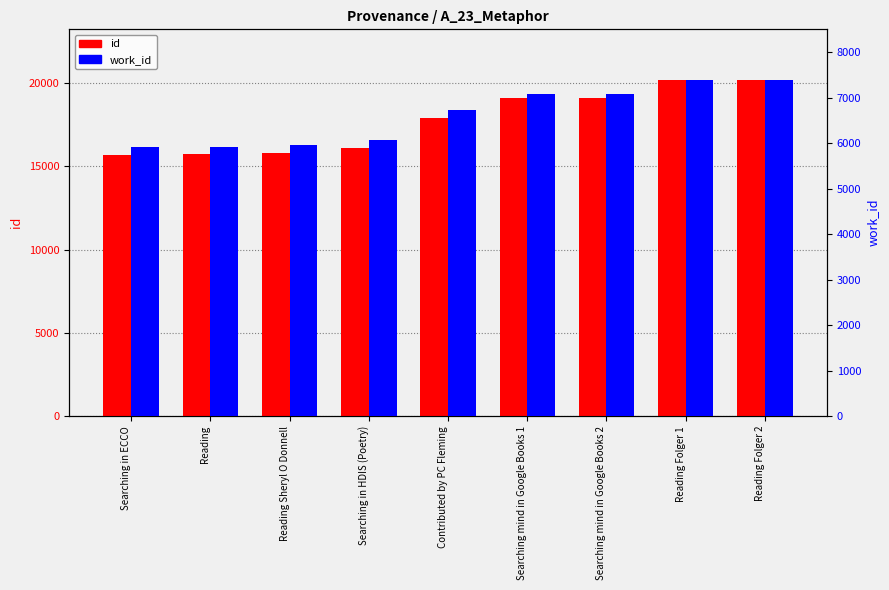

Which label corresponds to the largest value in the chart?

Reading Folger 2